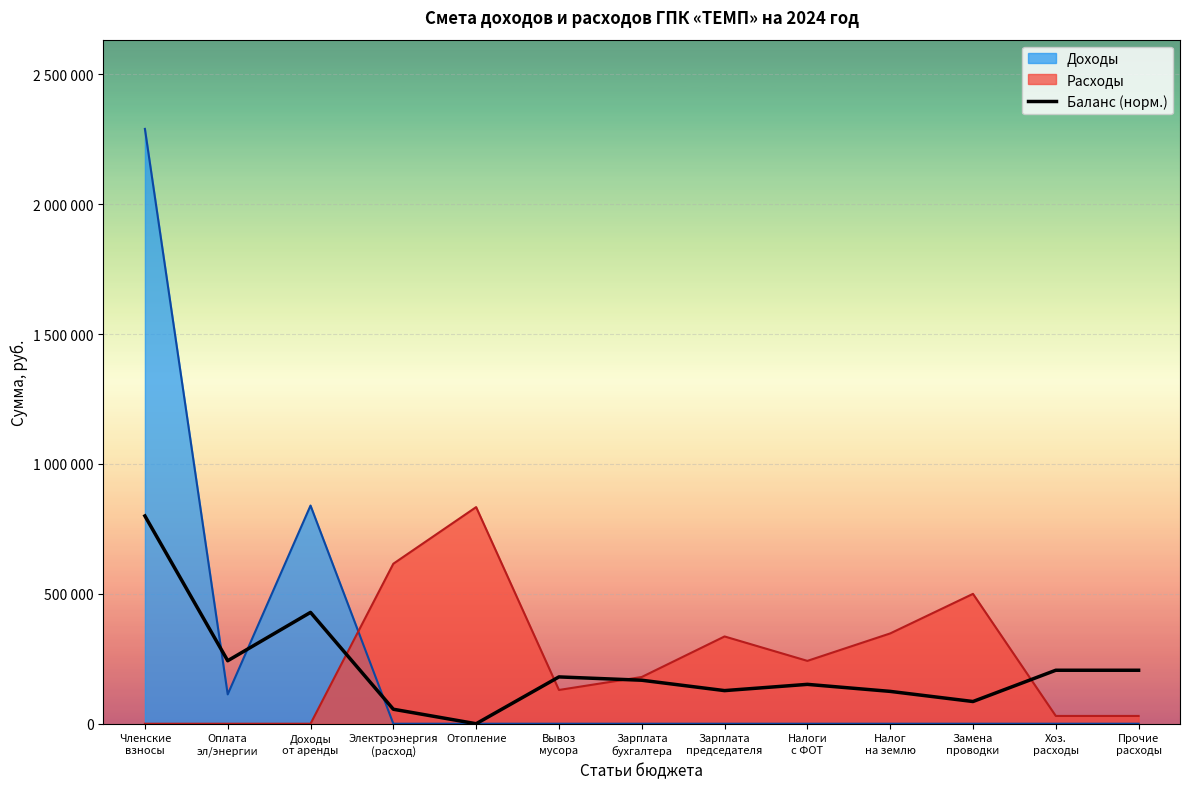

What is the average value?

213519.9